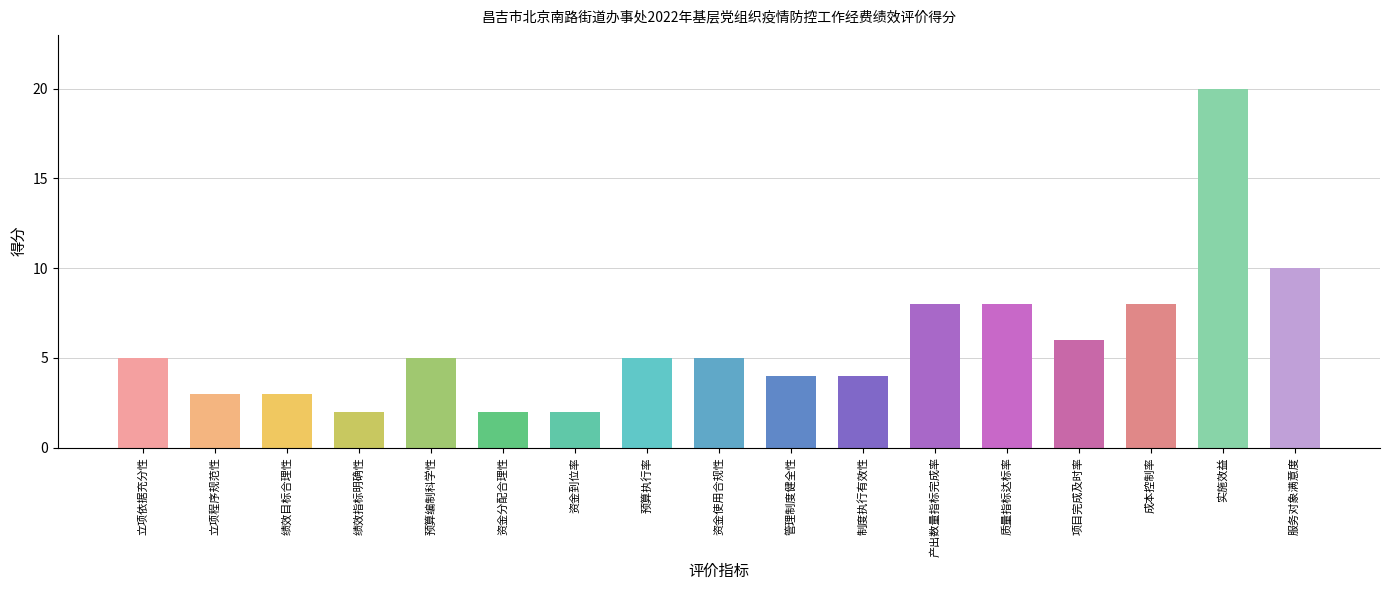

How many series are shown in this chart?

1